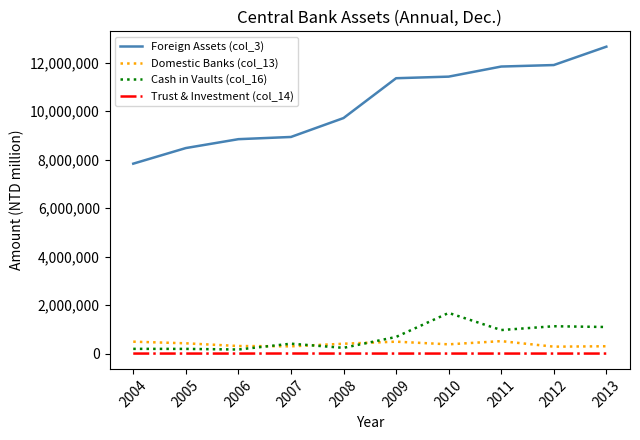

What is the total value across all series at 2006?

9321132